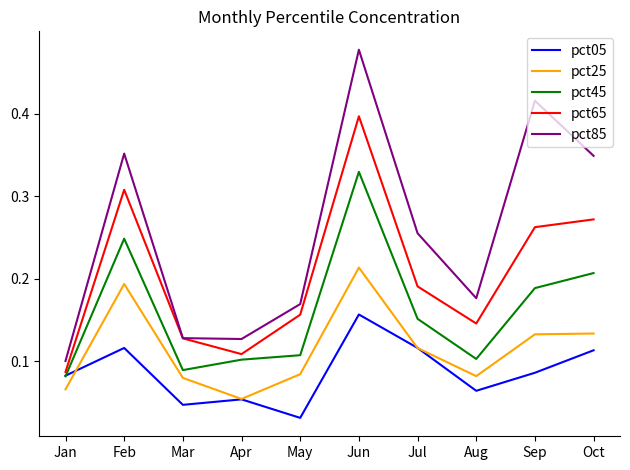

How many distinct data groups are displayed?

5